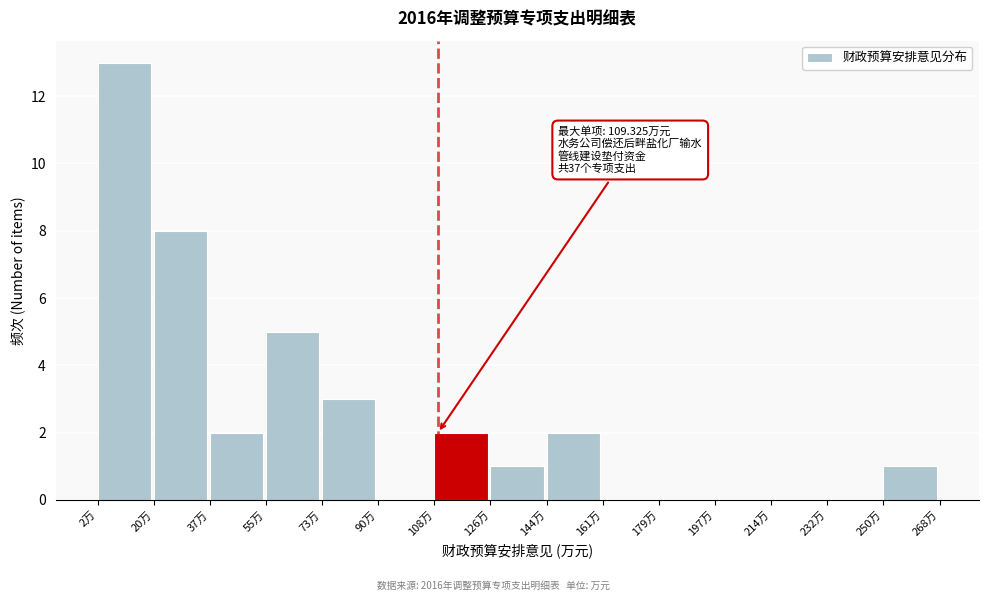

Which range on the x-axis has the tallest bar?

2 to 20